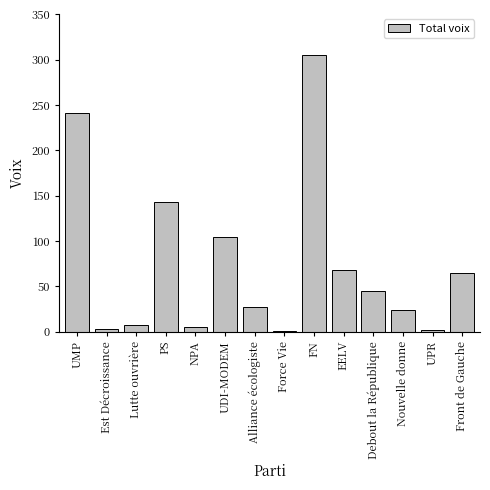

What is the change in value from UDI-MODEM to FN?

+200